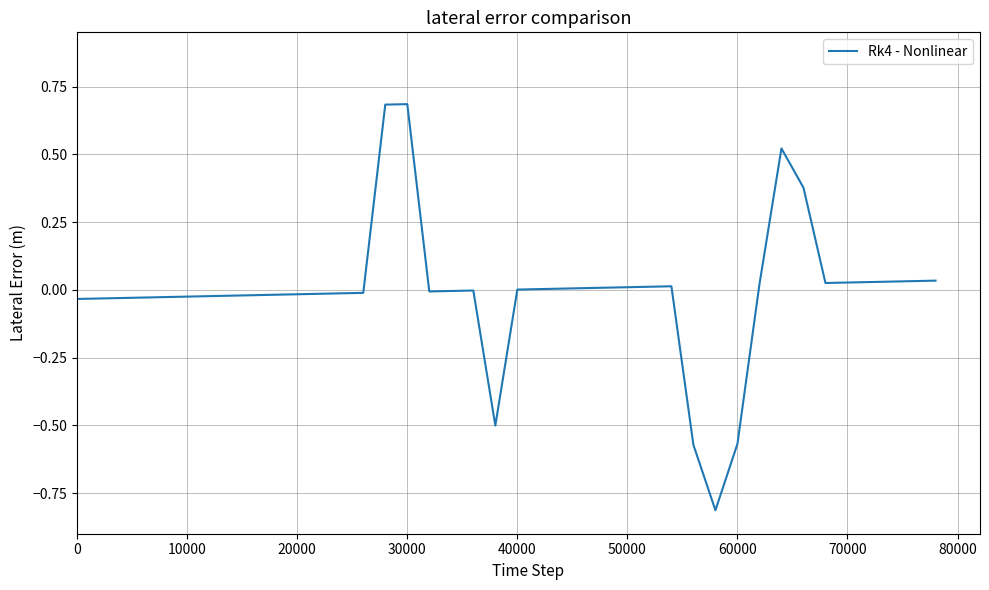

What is the difference between the maximum and minimum values?

1.5